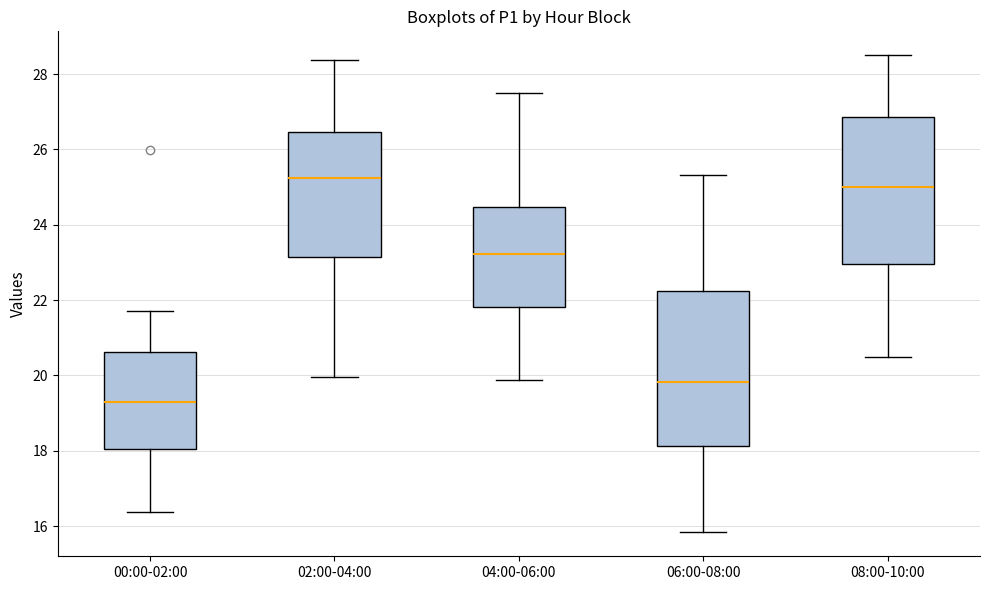

Comparing the boxes themselves (not the whiskers), which one is the tallest?

06:00-08:00